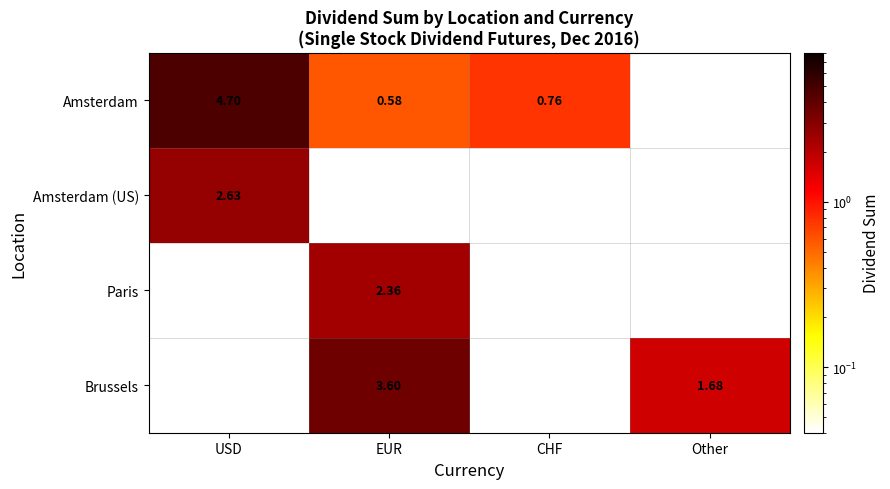

Count the number of data series in this chart.

4